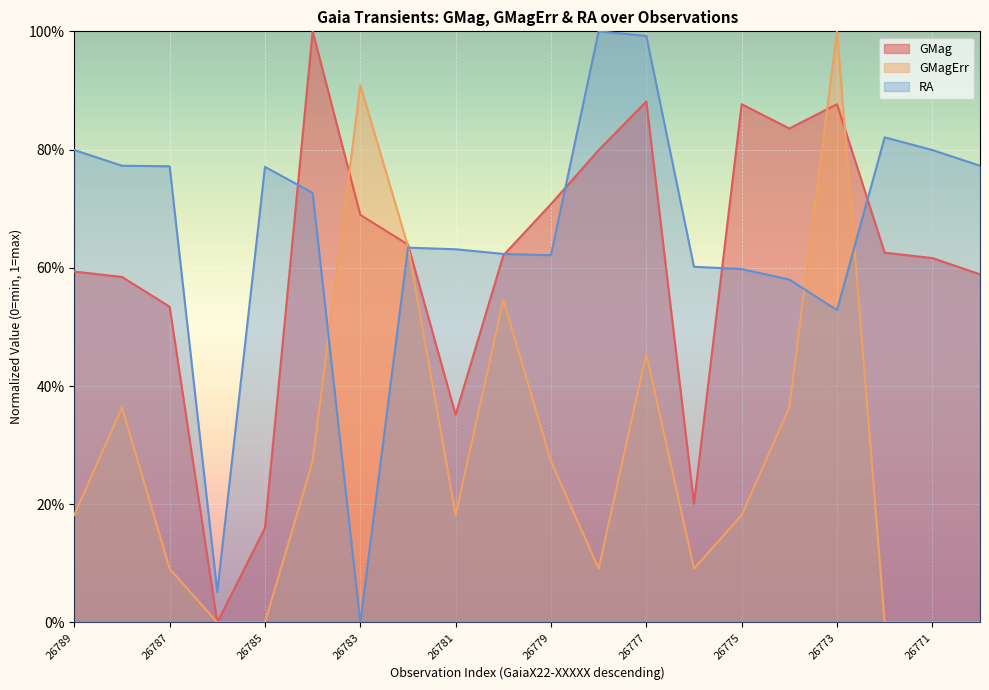

Which label corresponds to the smallest value in the chart?

26783